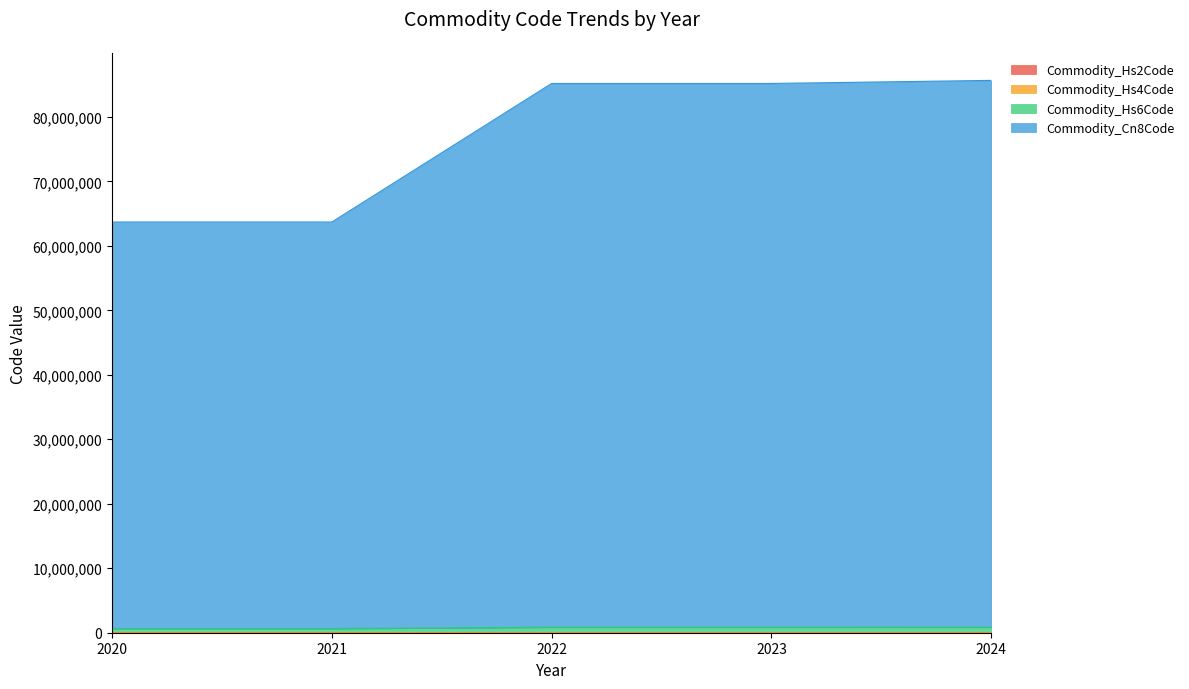

True or false: Commodity_Cn8Code has more than 2 points higher than both neighbors.

False